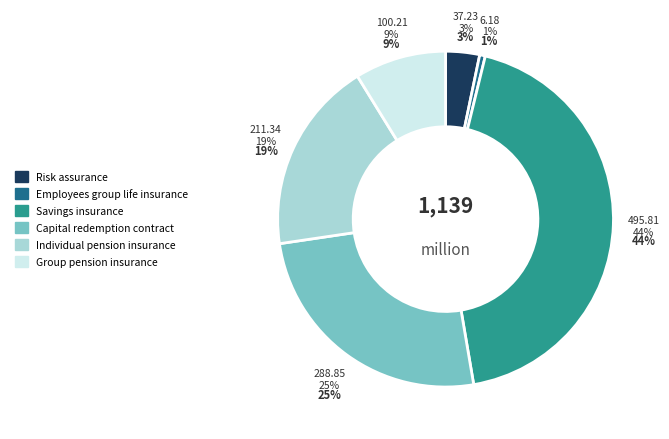

What percentage do Employees group life insurance and Individual pension insurance together represent?

19.1%